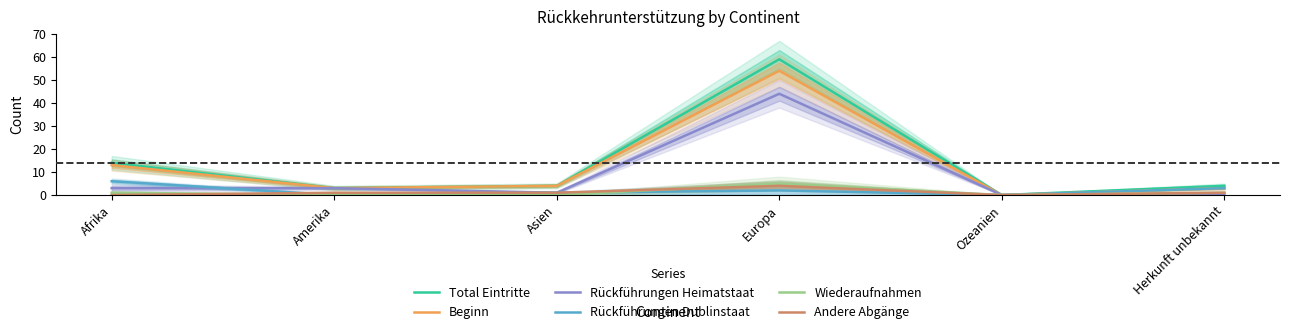

What is the difference between the Andere Abgänge values at Asien and Afrika?

1